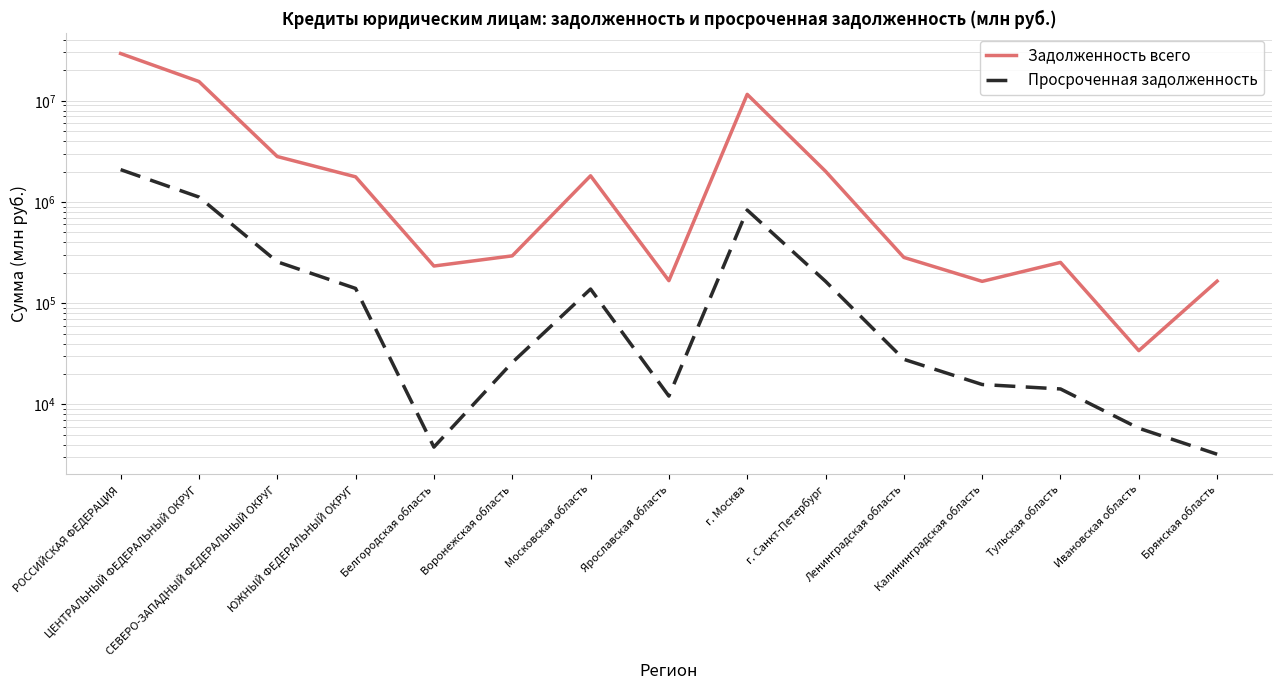

Is it true that Просроченная задолженность equals 4873 at Брянская область?

False